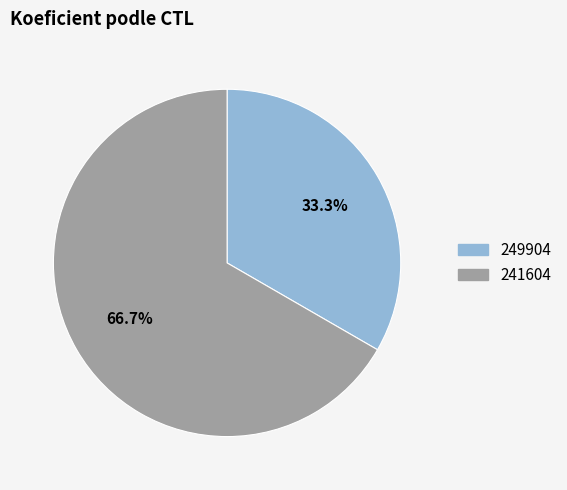

Count the number of slices in the pie.

2